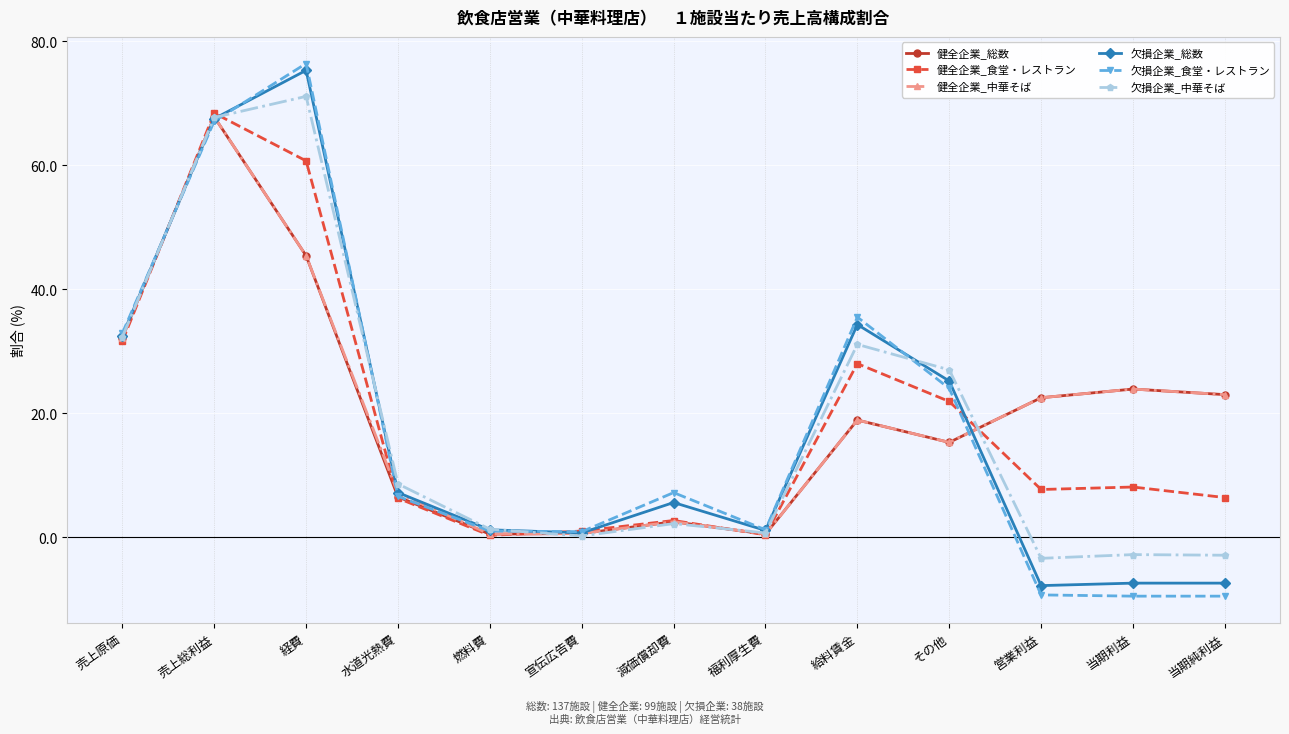

Where does the 健全企業_食堂・レストラン series first go above 7?

売上原価